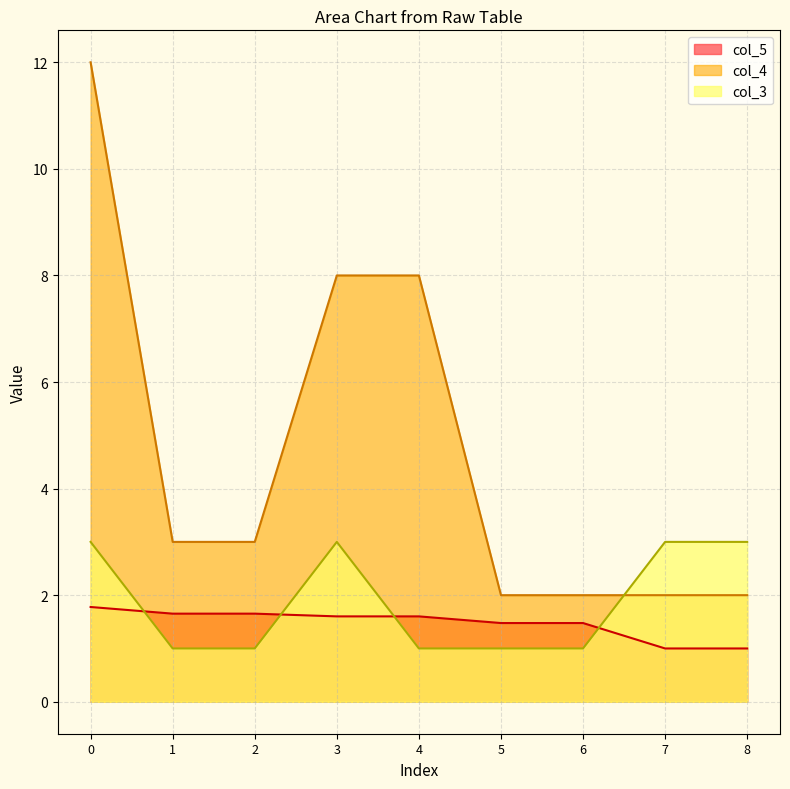

What are all the series names shown in the legend?

col_5, col_4, col_3